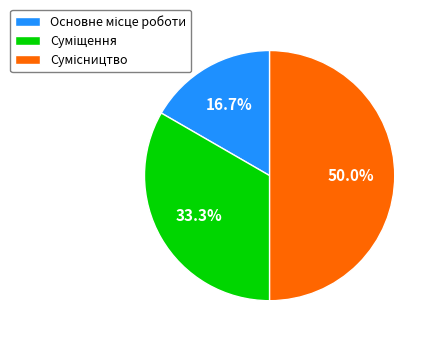

Count the number of slices in the pie.

3